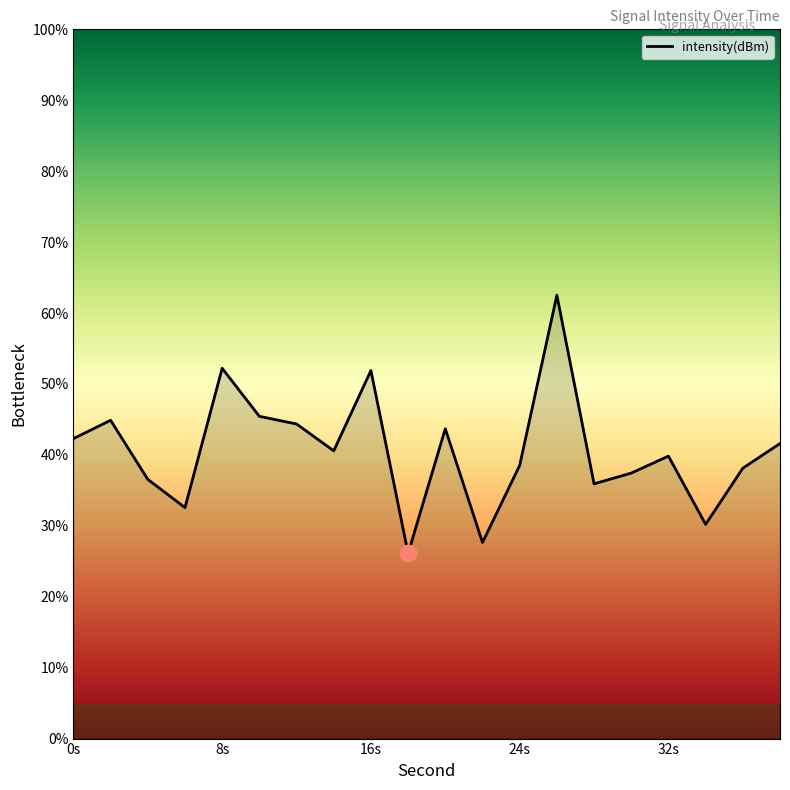

What is the smallest value displayed?

26.1